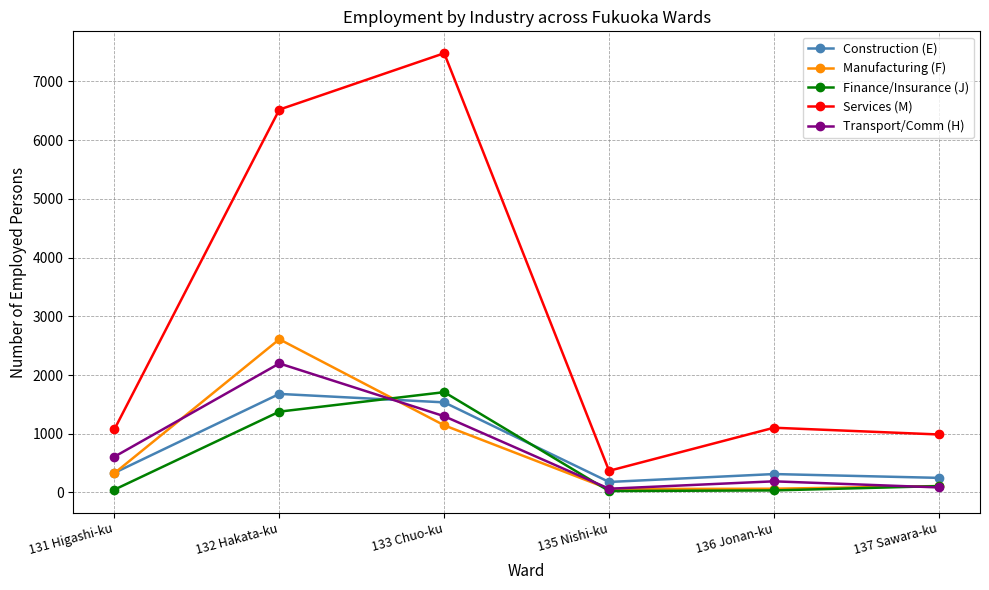

What is the label of the 6th point from the right?

131 Higashi-ku